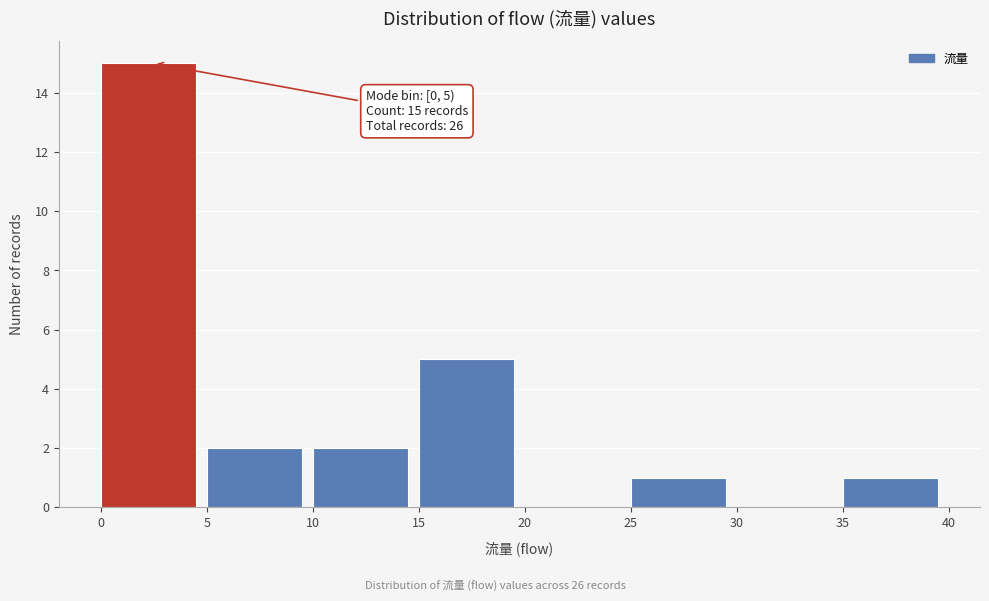

Which range on the x-axis has the tallest bar?

0 to 5